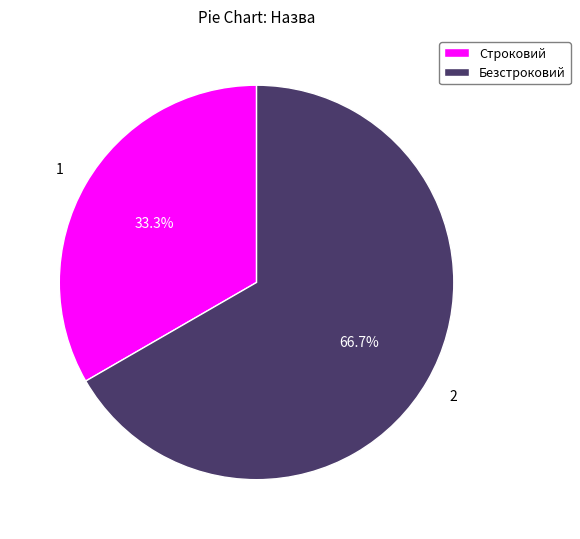

Is it true that Безстроковий is 81% of the pie?

False